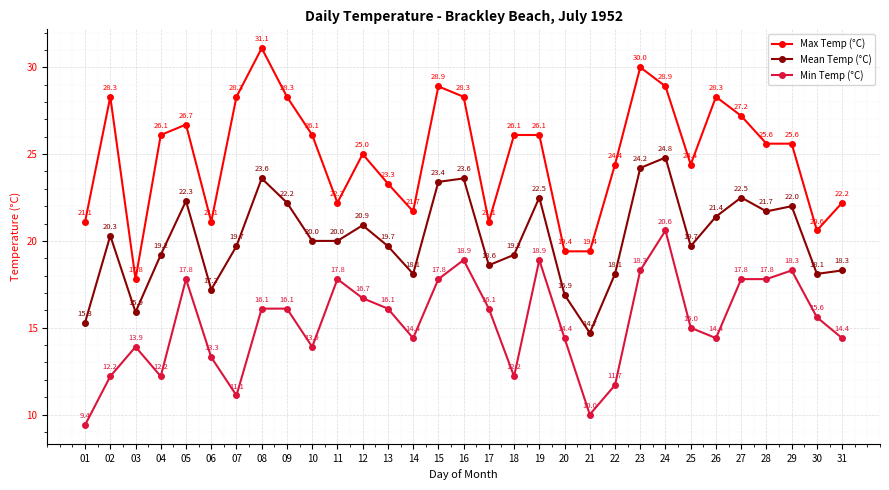

How many values in the Max Temp (°C) series are below 25?

13